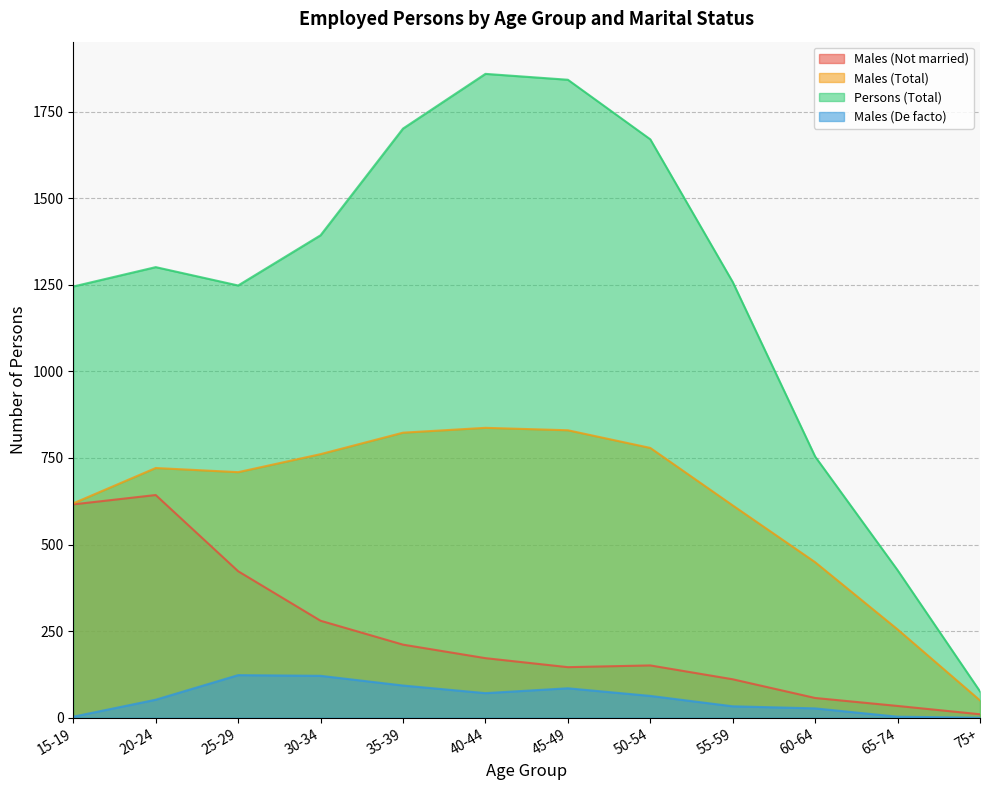

What position from the right is 40-44?

7